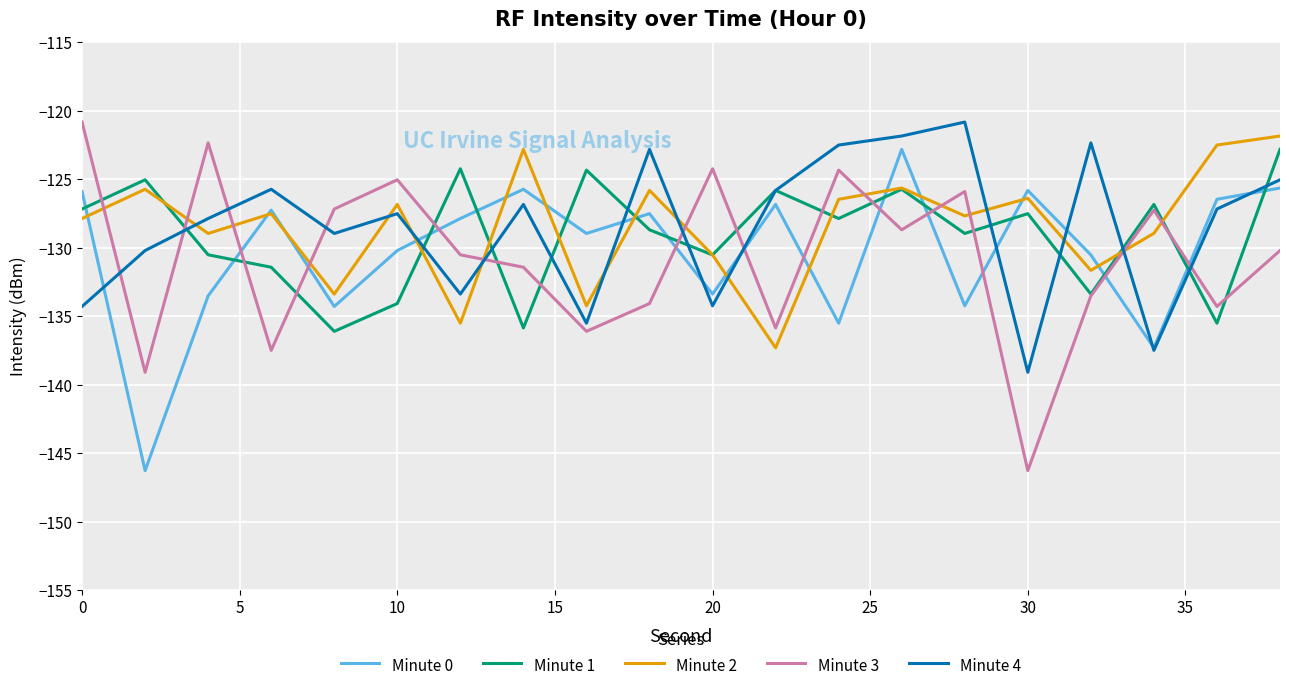

What is the maximum value for Minute 1?

-122.8